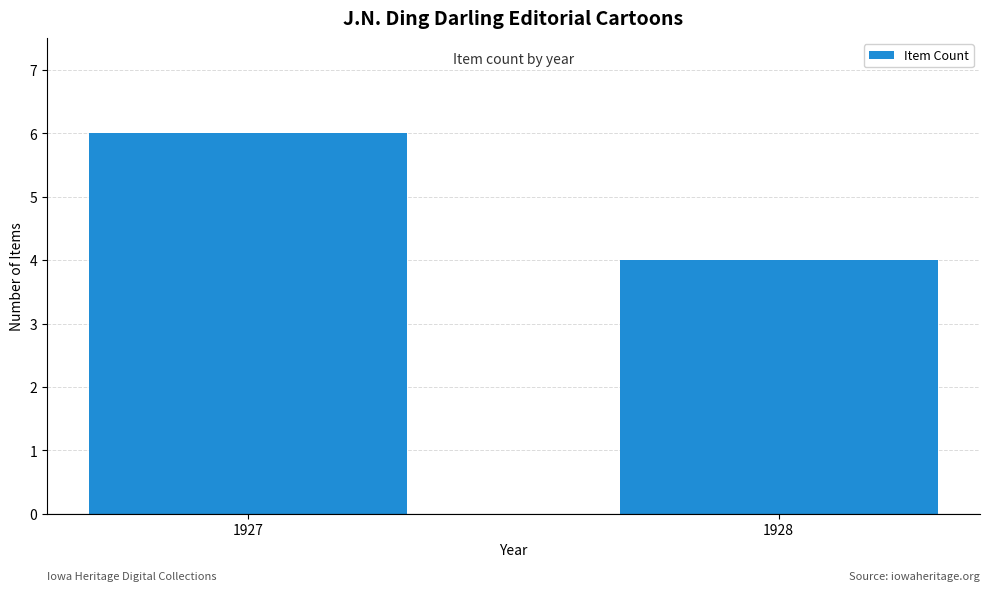

What is the value of the 1st bar from the left?

6